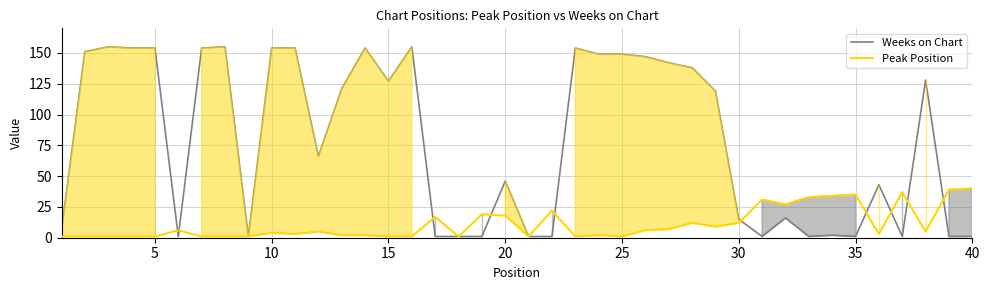

In Weeks on Chart, how many points are lower than both neighbors (excluding endpoints)?

8